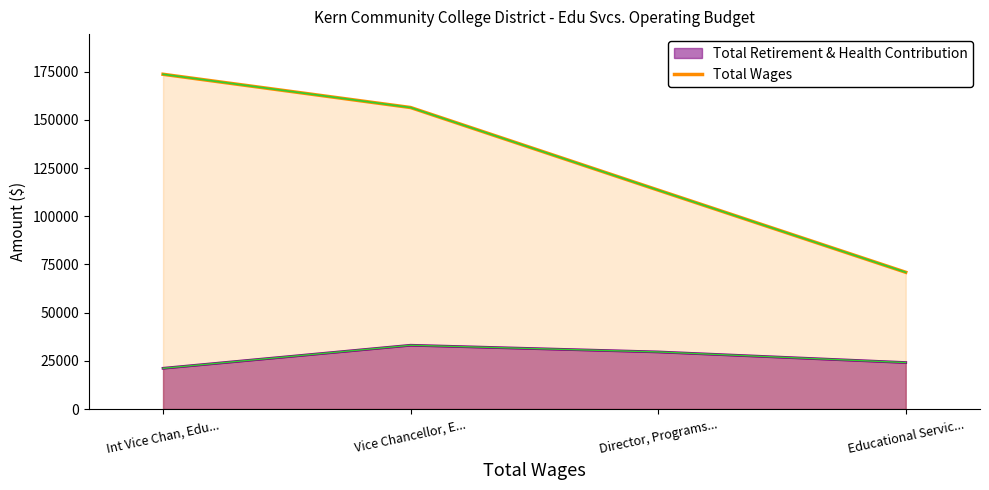

The chart shows a value of 70916 at Educational Servic.... True or false?

True